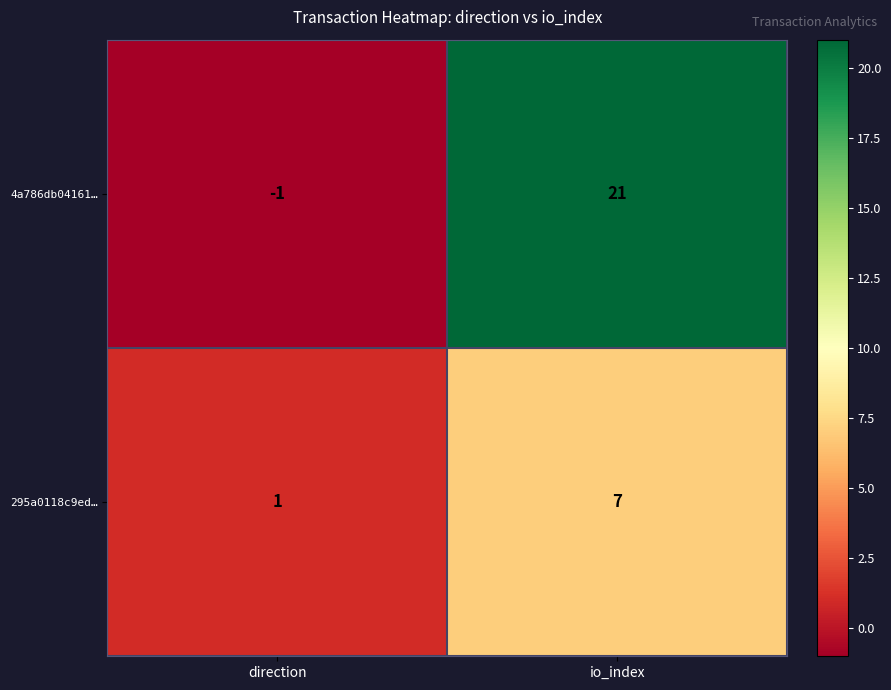

What is the sum of all 4a786db04161… values?

20